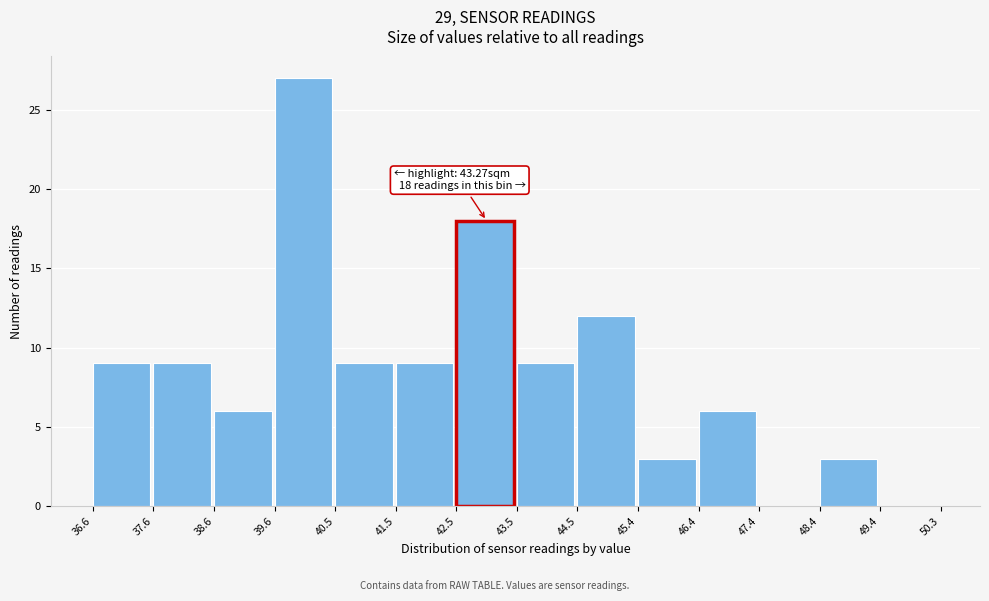

Over which range of the x-axis is the bar tallest?

39.6 to 40.5